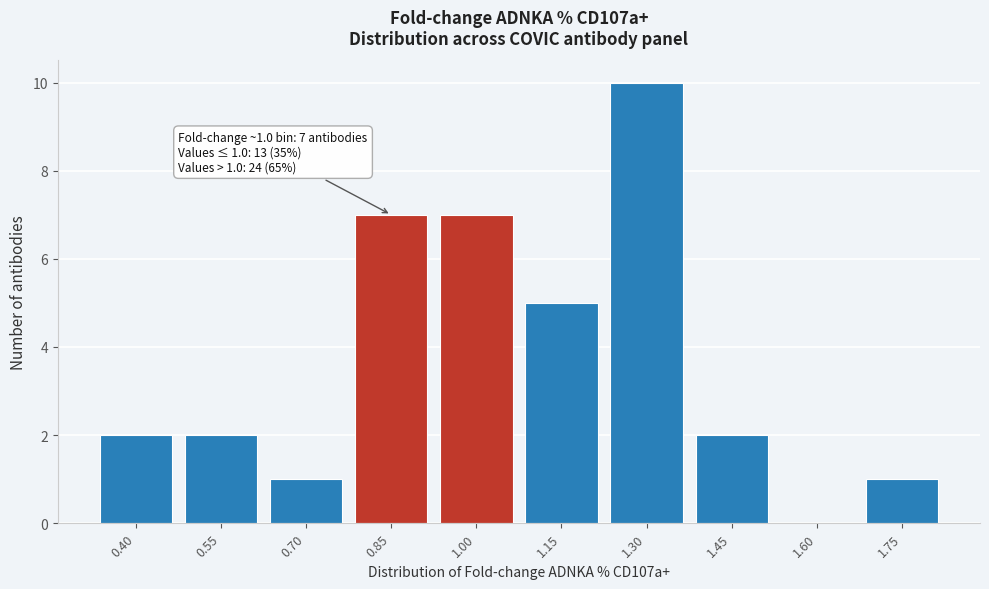

Reading left to right, what are all the values shown in this chart?

0.40=2	0.55=2	0.70=1	0.85=7	1.00=7	1.15=5	1.30=10	1.45=2	1.60=0	1.75=1